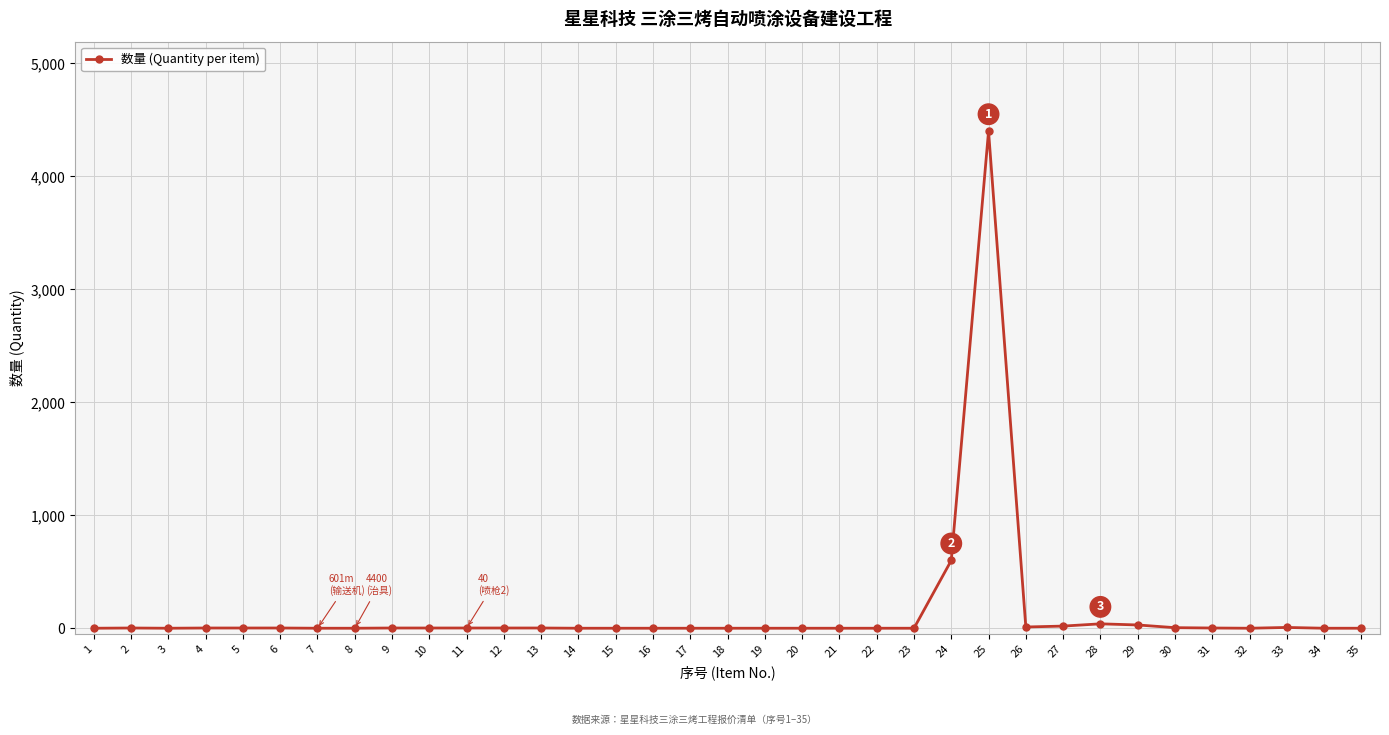

True or false: the data has more than 1 interior local peaks.

True